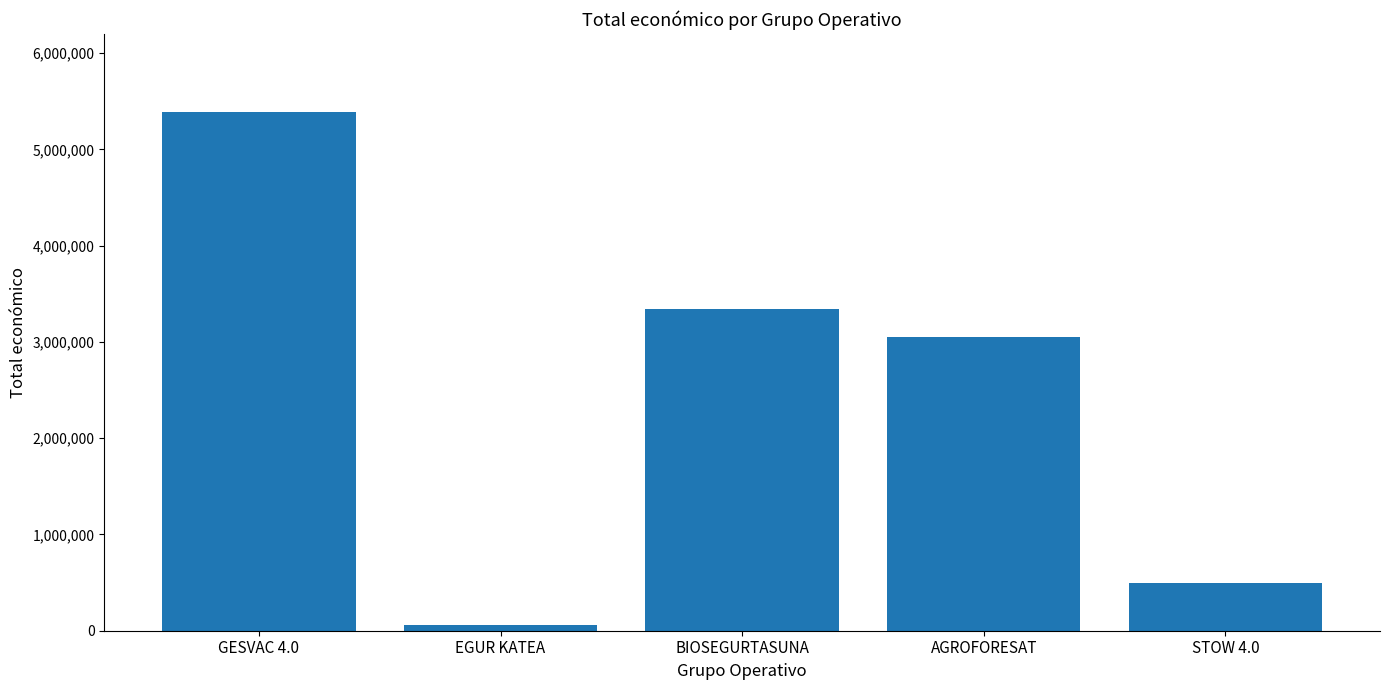

At which label does the data first exceed 3051573?

GESVAC 4.0